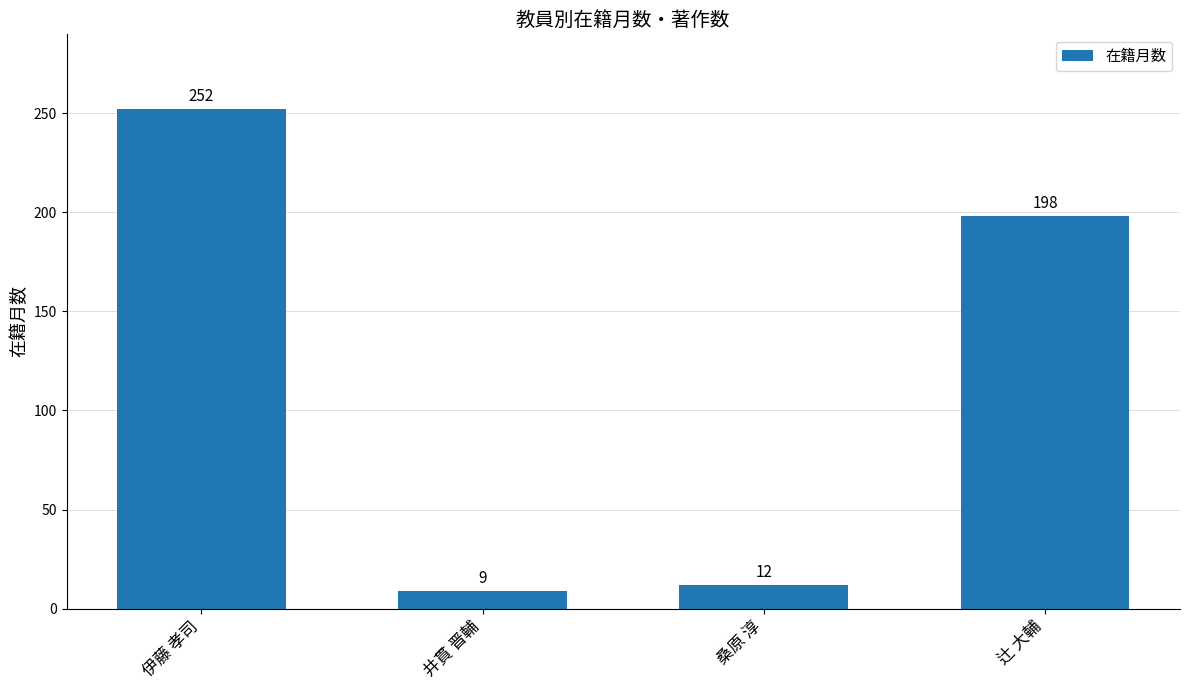

Reading left to right, transcribe all the data shown in this chart.

252	9	12	198